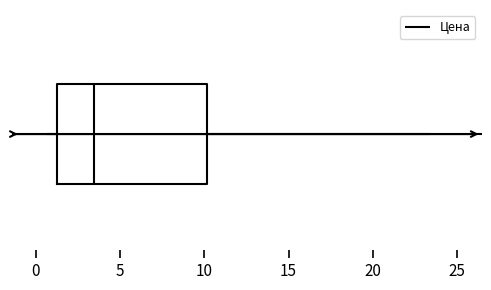

Transcribe this box plot: give where the median line is, the range the box spans, and where the two whiskers end, as read against the x-axis. The values are not printed on the chart, so give them approximately, as read against the axis.

median 3.5, box 1.0 to 10.0, whiskers 0.5 to 23.5